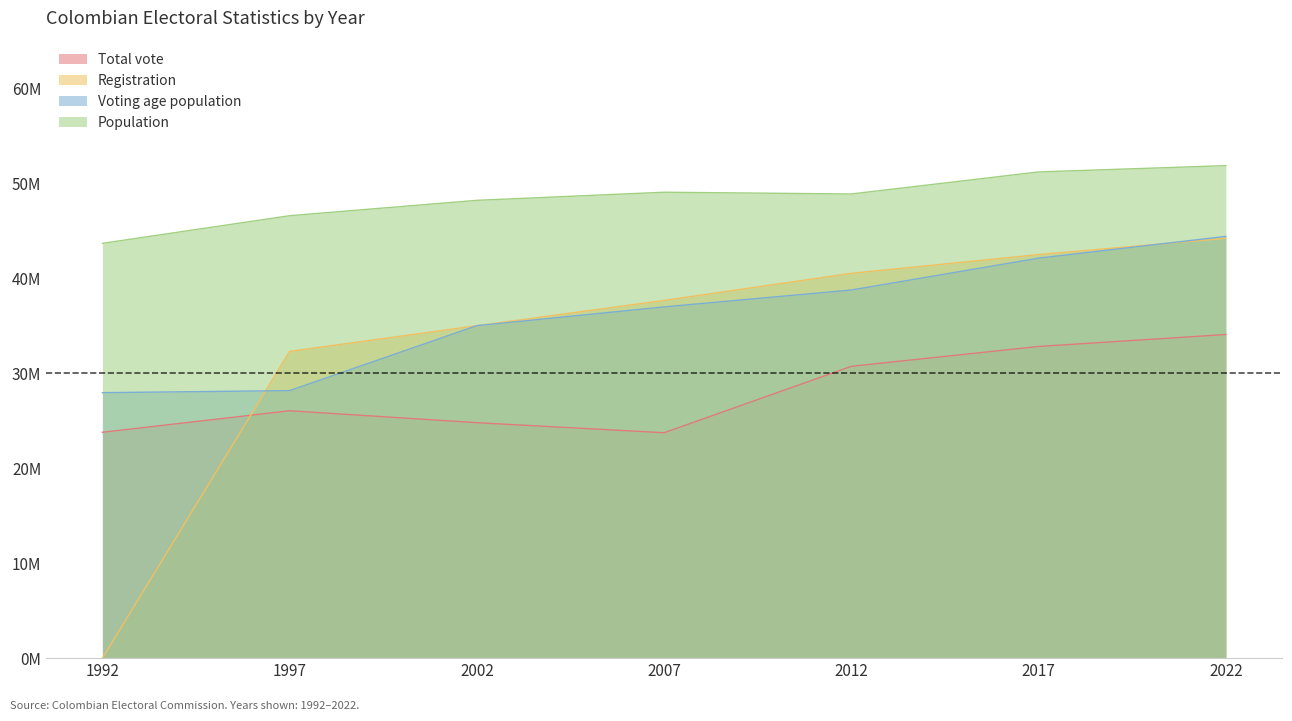

True or false: Population and Registration cross at least once.

False